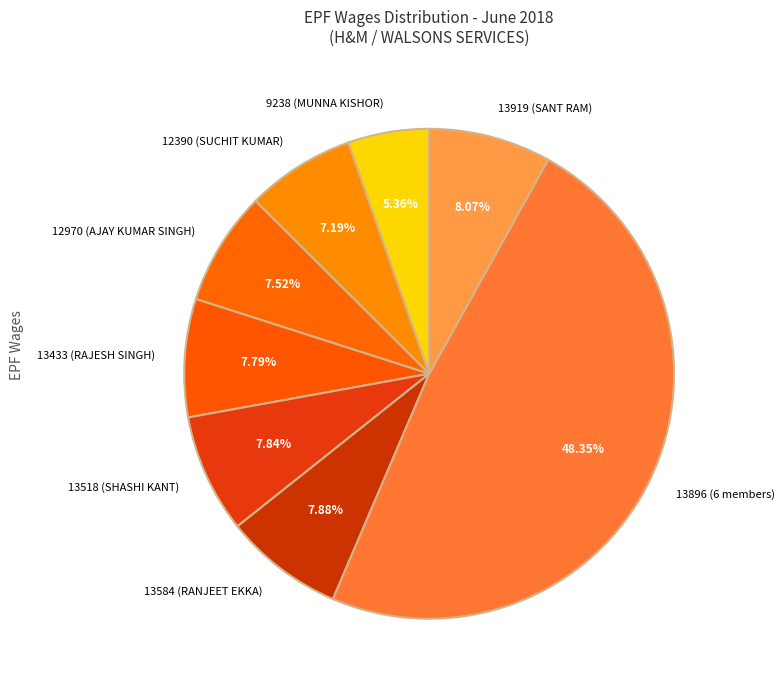

Is there any slice that represents more than half of the pie?

No